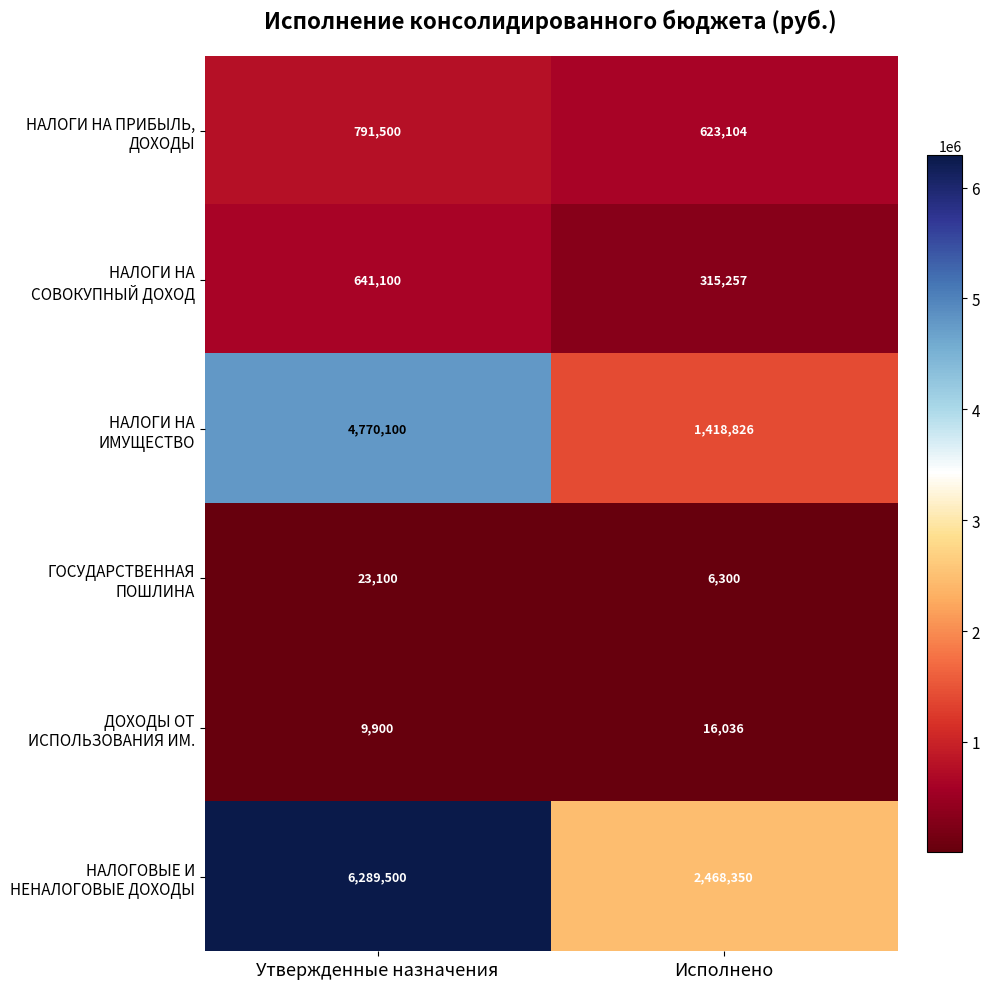

What is the spread (max minus min) of values at Утвержденные назначения?

6279600